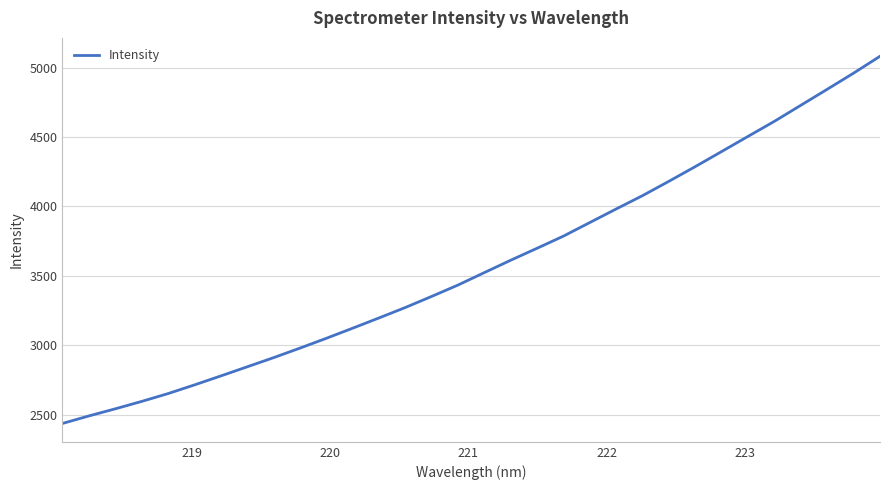

What is the smallest value displayed?

2436.8